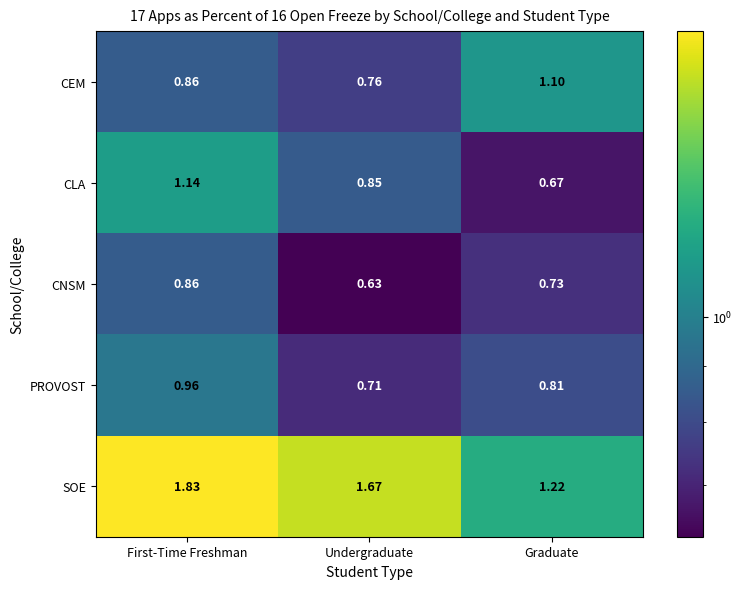

At which label is PROVOST closest to 0?

Undergraduate